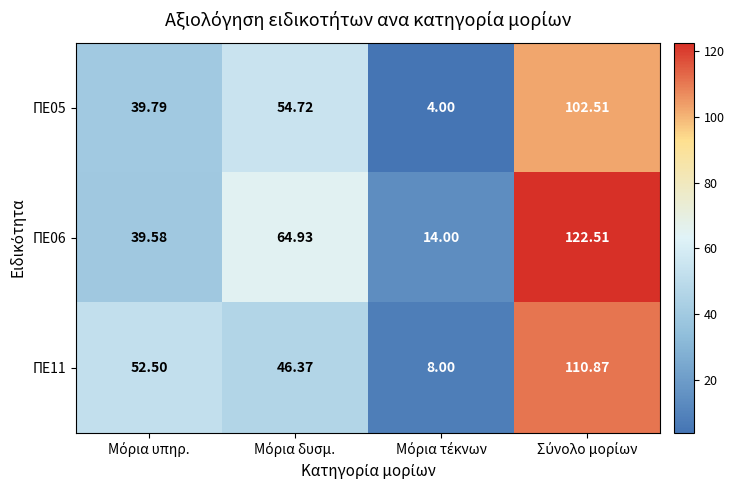

Reading left to right, list all the values displayed in this chart.

ΠΕ05: Μόρια υπηρ.=39.8	Μόρια δυσμ.=54.7	Μόρια τέκνων=4.0	Σύνολο μορίων=102.5
ΠΕ06: Μόρια υπηρ.=39.6	Μόρια δυσμ.=64.9	Μόρια τέκνων=14.0	Σύνολο μορίων=122.5
ΠΕ11: Μόρια υπηρ.=52.5	Μόρια δυσμ.=46.4	Μόρια τέκνων=8.0	Σύνολο μορίων=110.9